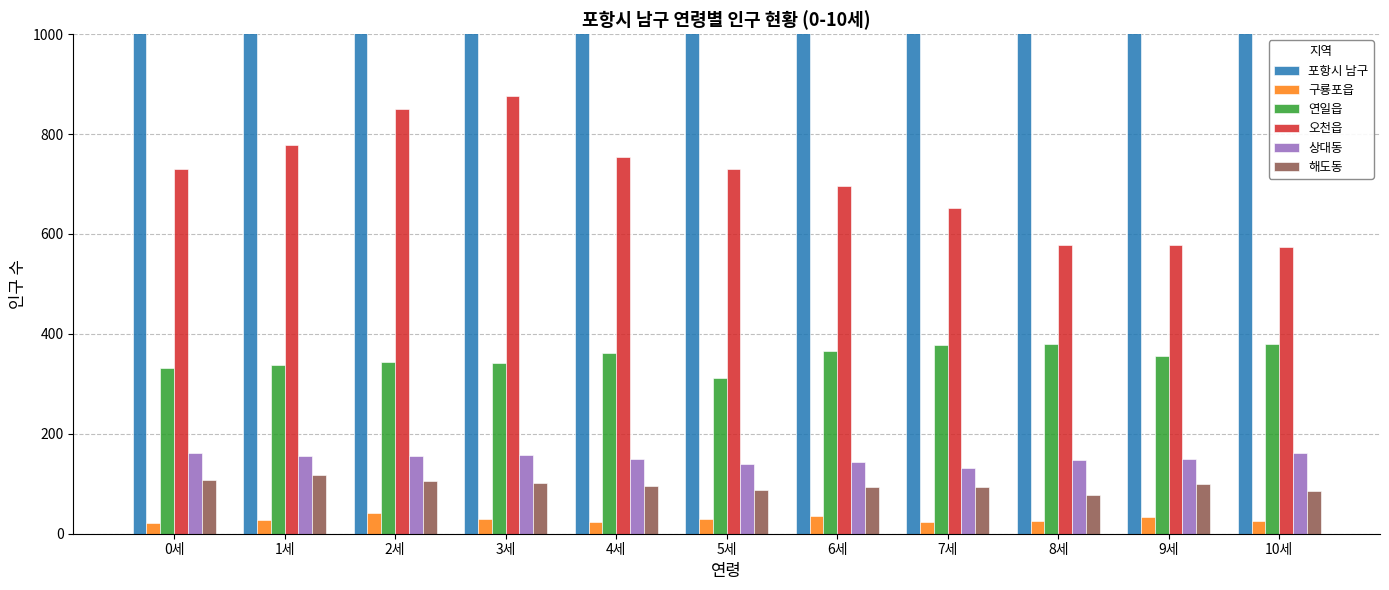

What are all the series names shown in the legend?

포항시 남구, 구룡포읍, 연일읍, 오천읍, 상대동, 해도동